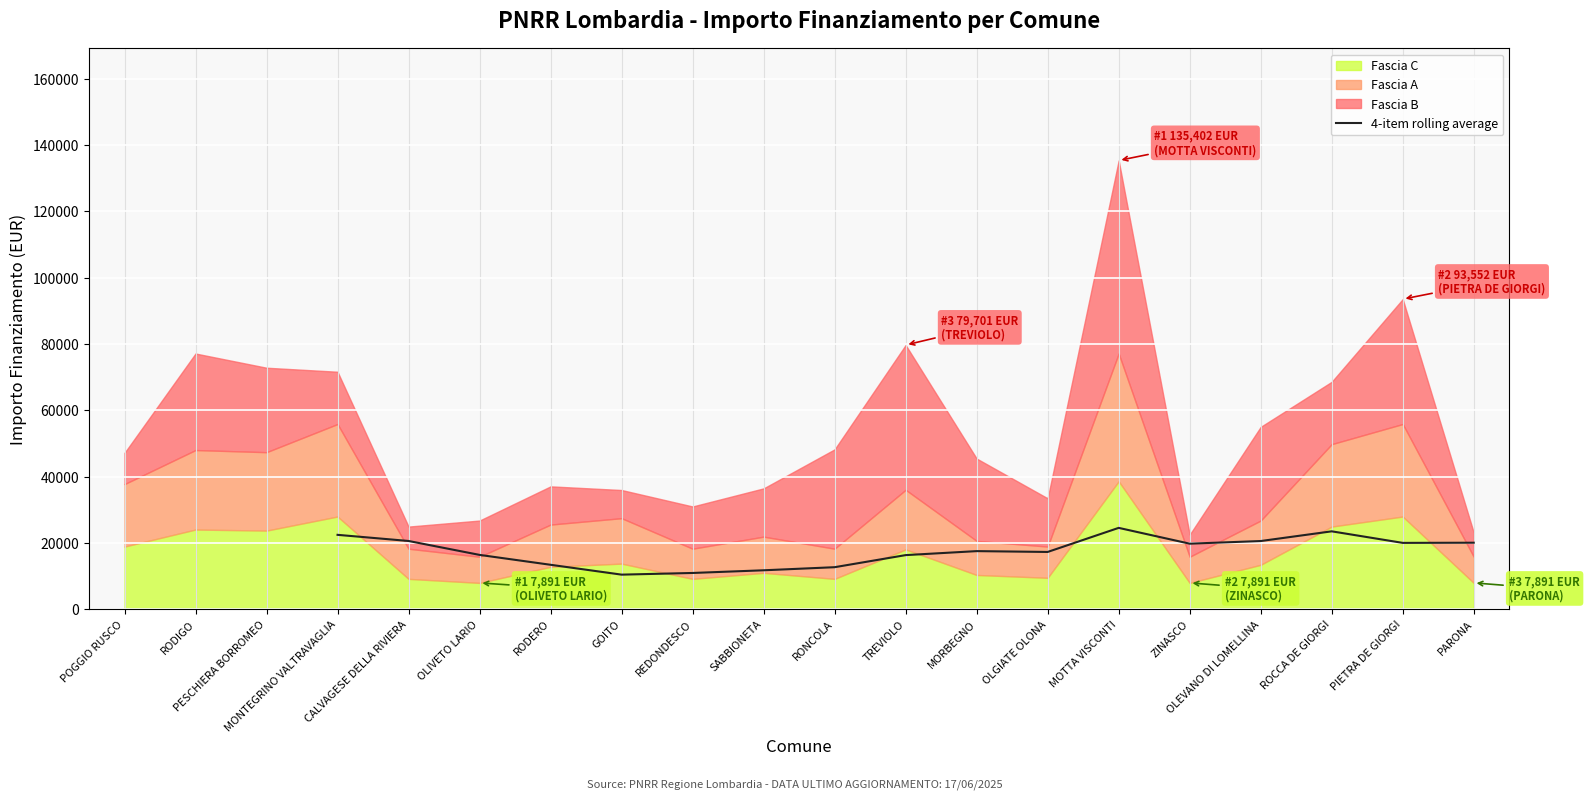

At which category does the data reach its first local valley?

GOITO